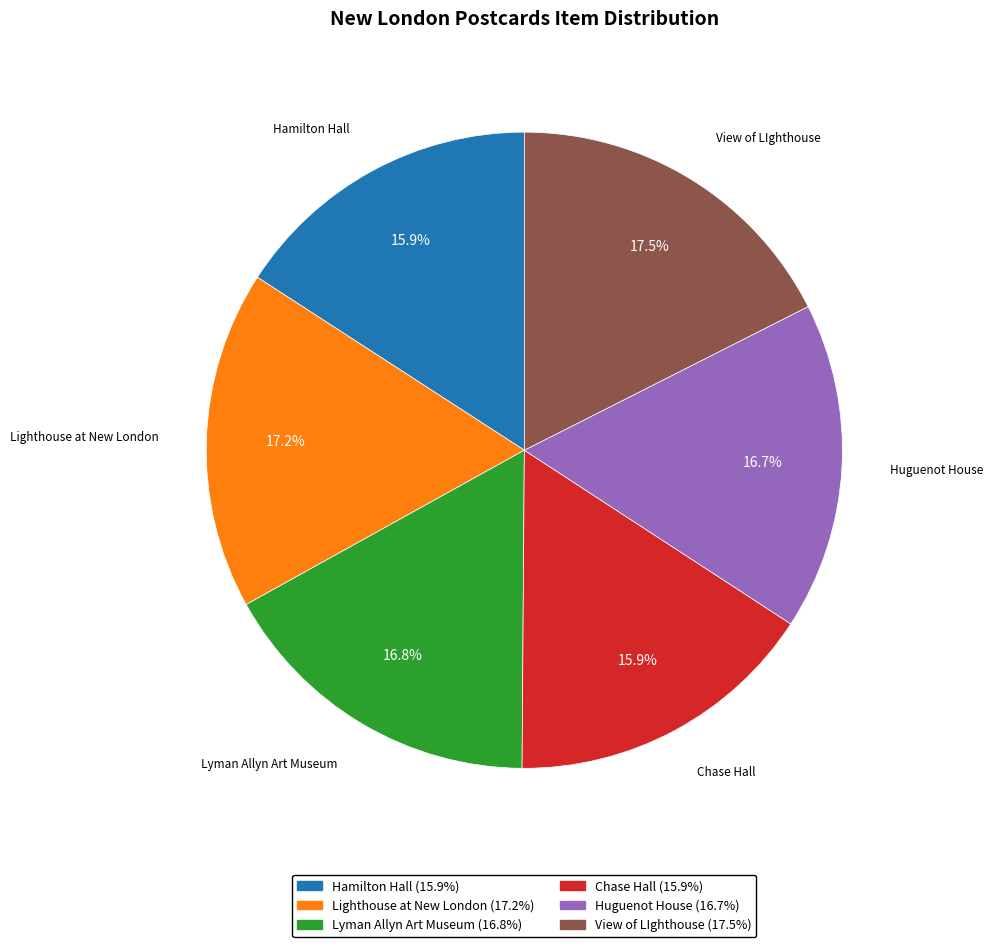

Is there any slice that represents more than half of the pie?

No